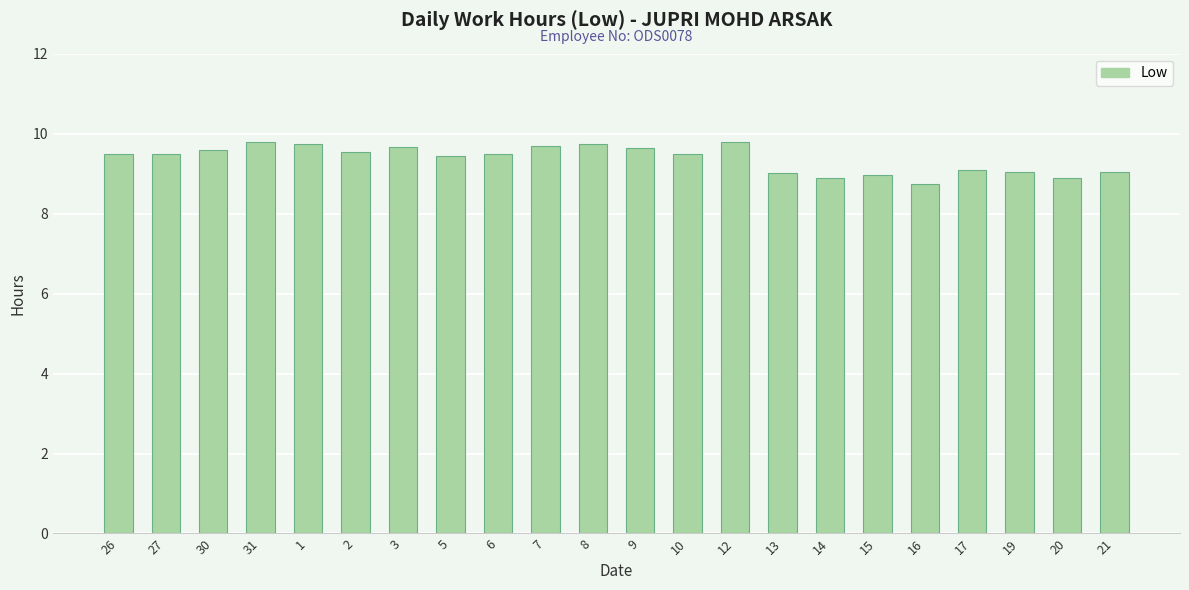

What position from the left is 16?

18